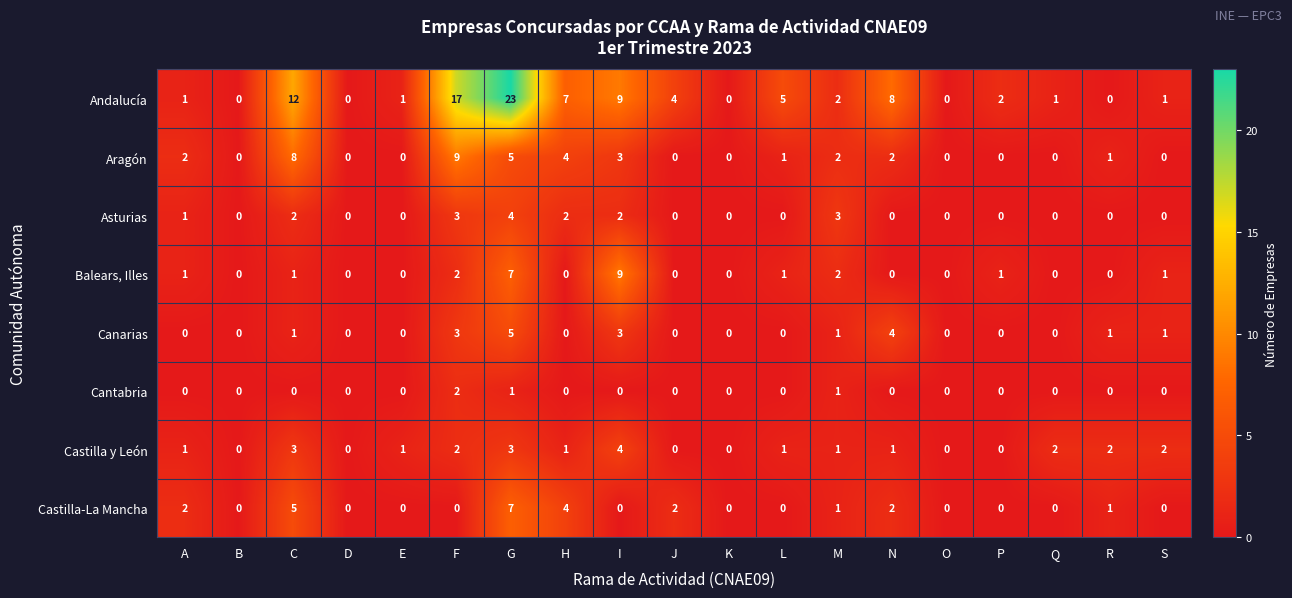

How many Castilla y León values are between 0 and 2?

16